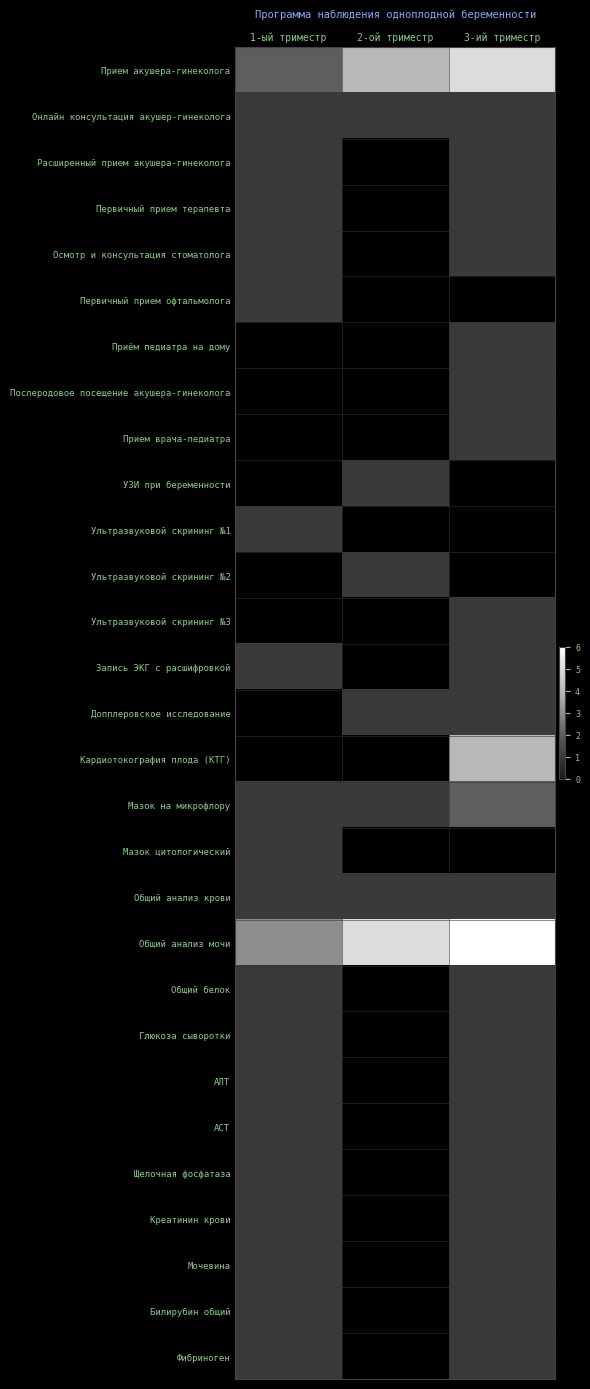

How many categories are shown in the chart?

3